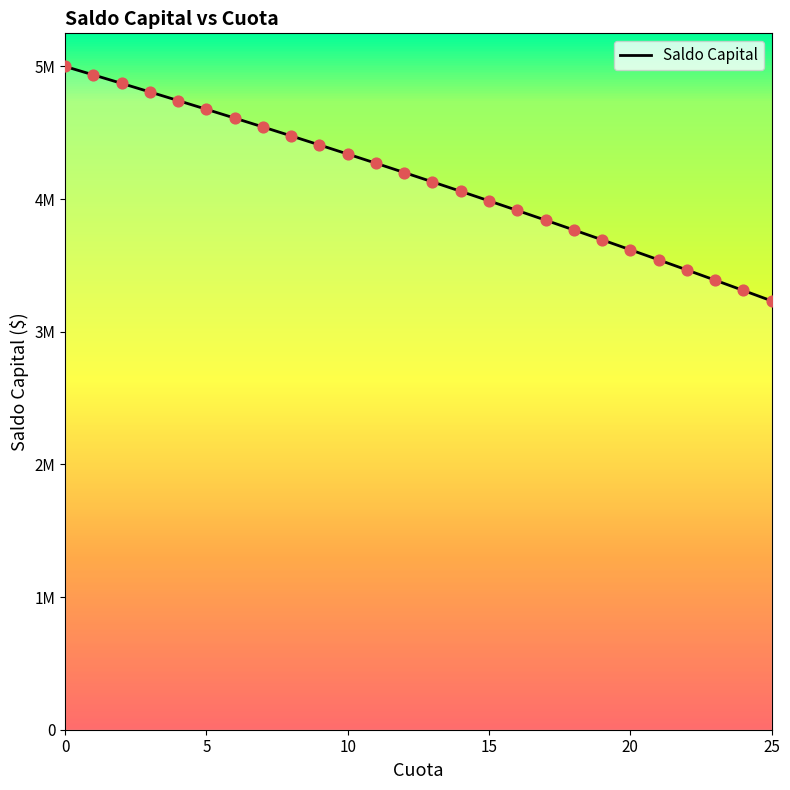

Approximately how many times larger is the value at 0 compared to 6?

1.1